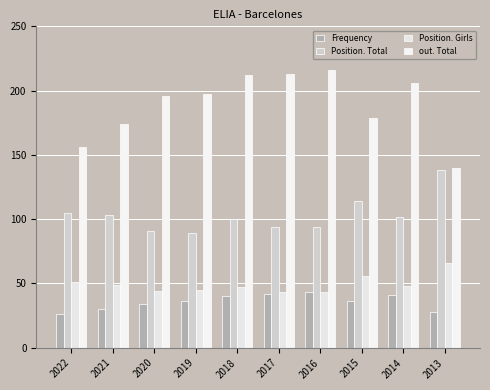

At which label is out. Total closest to 178?

2015